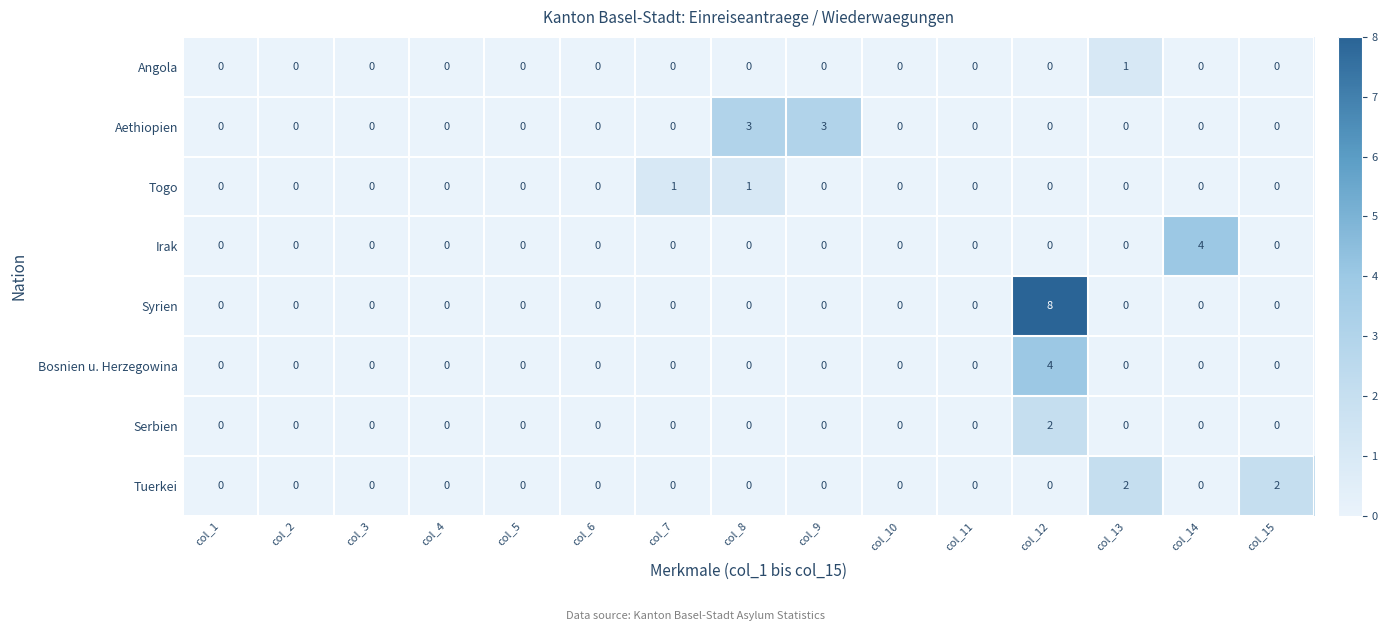

Count the Bosnien u. Herzegowina values in the range 0 to 1.

14